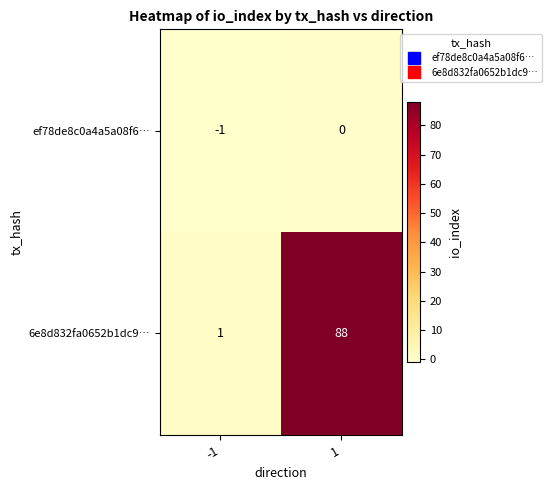

The 6e8d832fa0652b1dc9… series shows 88 at 1. True or false?

True